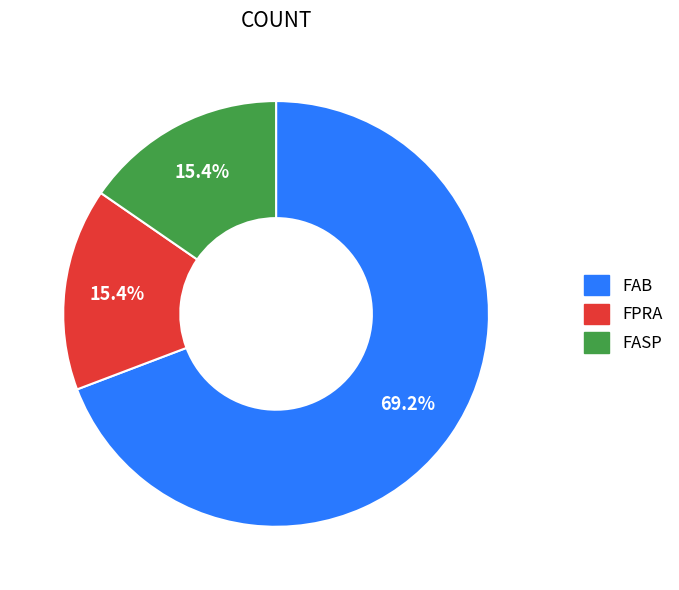

What portion of the pie excludes FAB?

30.8%